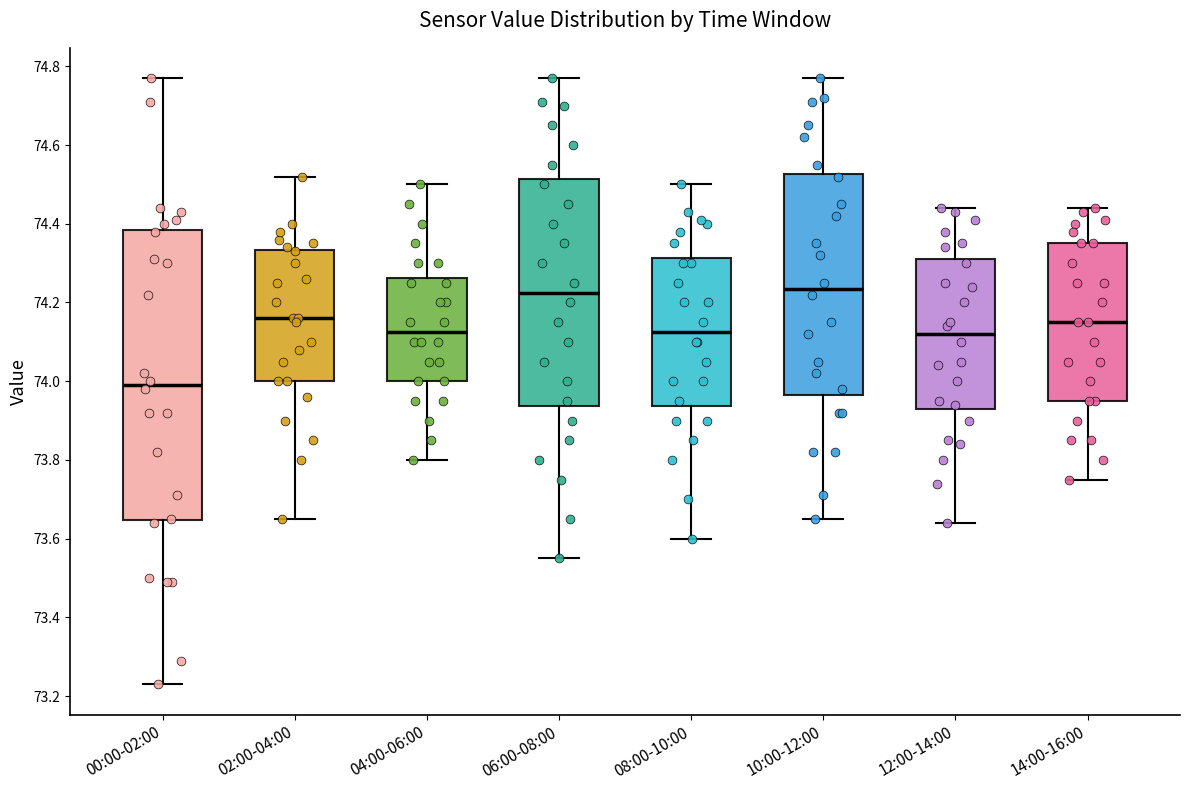

Reading left to right, read every box against the y-axis: the position of its median line, the range the box covers, and the ends of its whiskers. The values are not printed on the chart, so give them approximately, as read against the axis.

00:00-02:00: median 74.00, box 73.64 to 74.38, whiskers 73.24 to 74.78
02:00-04:00: median 74.16, box 74.00 to 74.34, whiskers 73.66 to 74.52
04:00-06:00: median 74.12, box 74.00 to 74.26, whiskers 73.80 to 74.50
06:00-08:00: median 74.22, box 73.94 to 74.52, whiskers 73.56 to 74.78
08:00-10:00: median 74.12, box 73.94 to 74.32, whiskers 73.60 to 74.50
10:00-12:00: median 74.24, box 73.96 to 74.52, whiskers 73.66 to 74.78
12:00-14:00: median 74.12, box 73.94 to 74.32, whiskers 73.64 to 74.44
14:00-16:00: median 74.16, box 73.96 to 74.36, whiskers 73.76 to 74.44